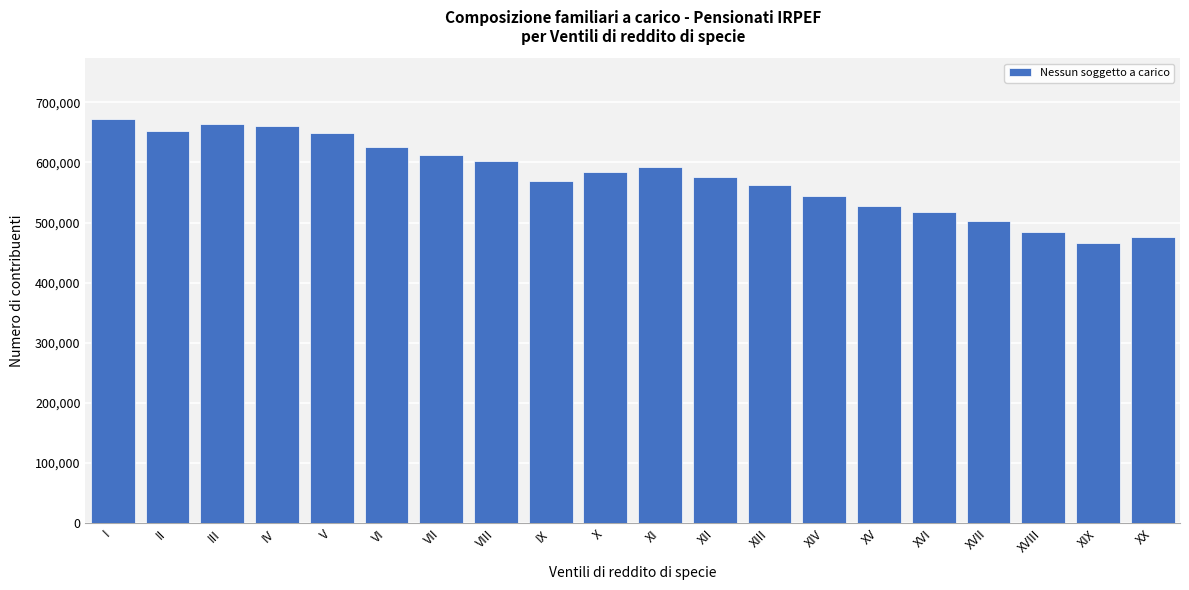

Which has a higher value, XVIII or III?

III